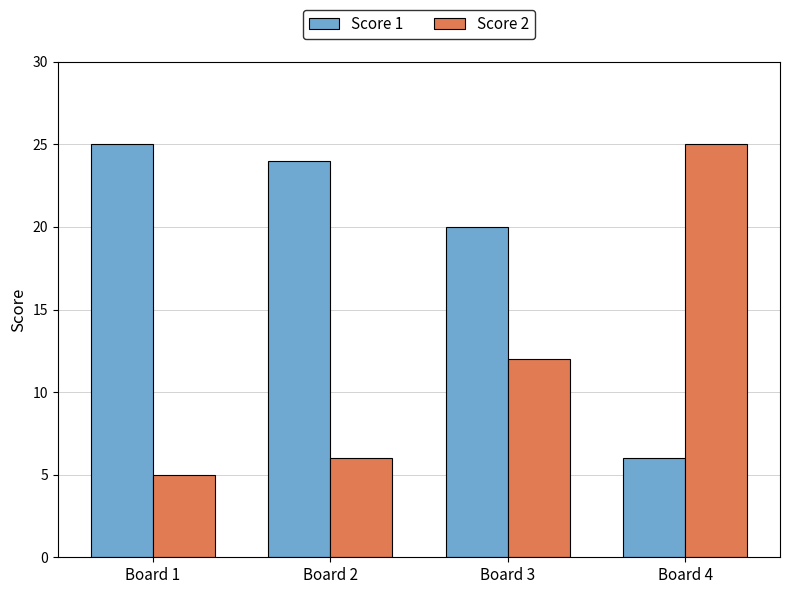

What is the value of the Score 1 bar at the 2nd from the left?

24